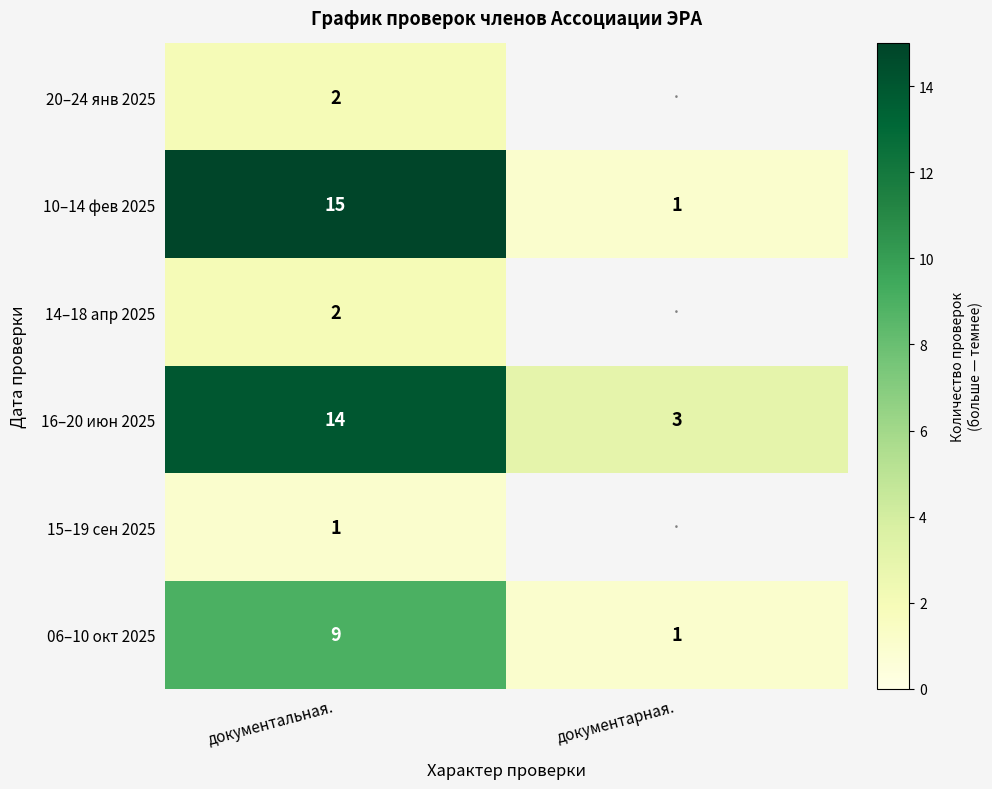

What is the difference between the 16–20 июн 2025 values at документарная. and документальная.?

11